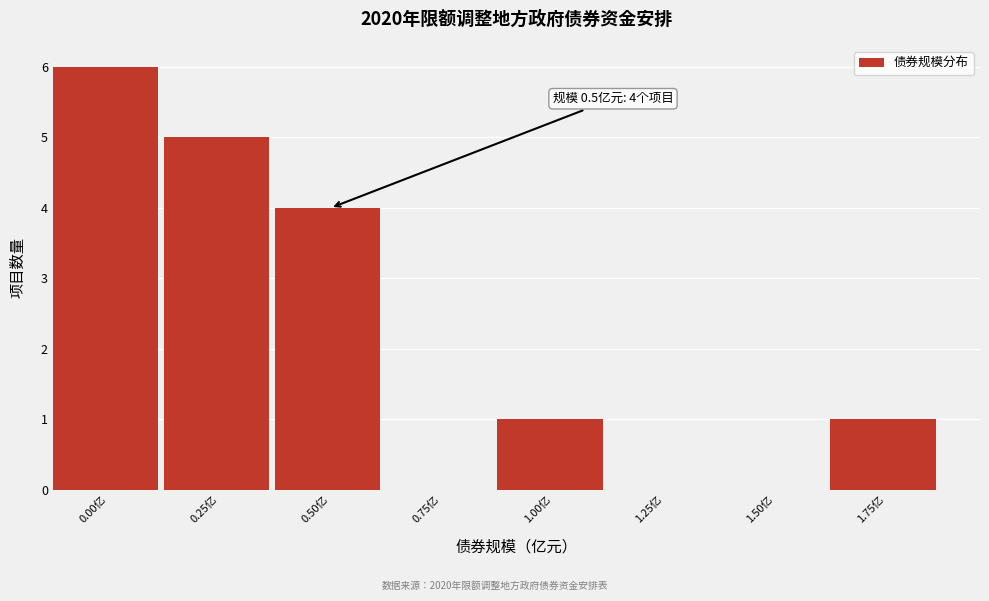

Reading left to right, extract all data points from this chart.

0.00亿=6	0.25亿=5	0.50亿=4	0.75亿=0	1.00亿=1	1.25亿=0	1.50亿=0	1.75亿=1